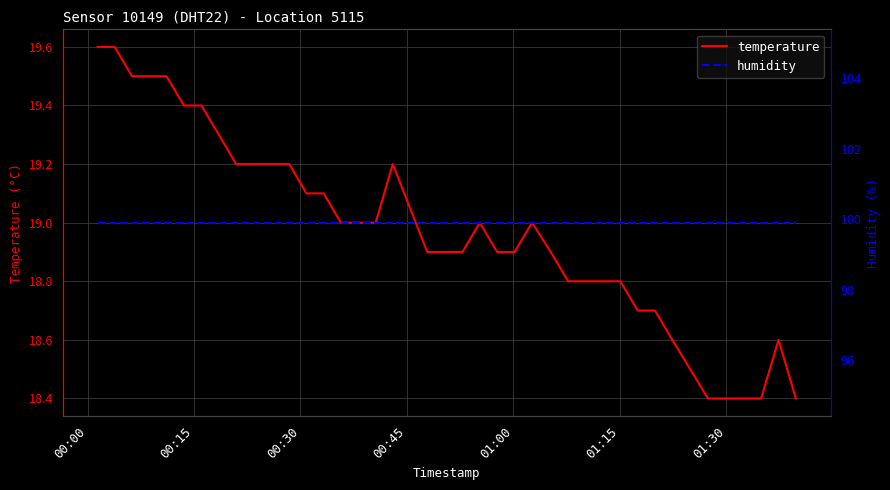

What is the lowest value of the temperature series?

18.4